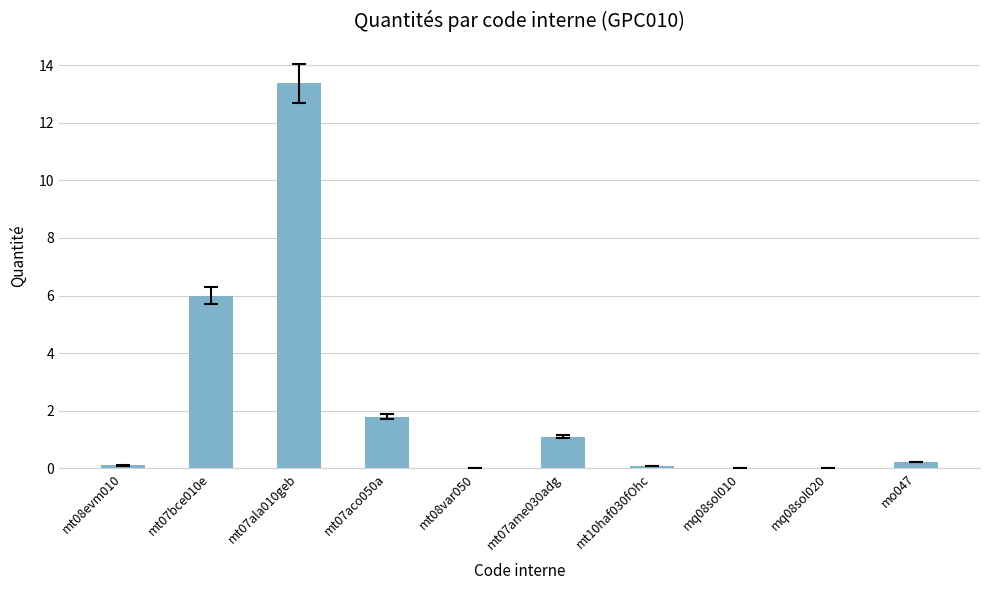

What is the greatest value displayed?

13.4